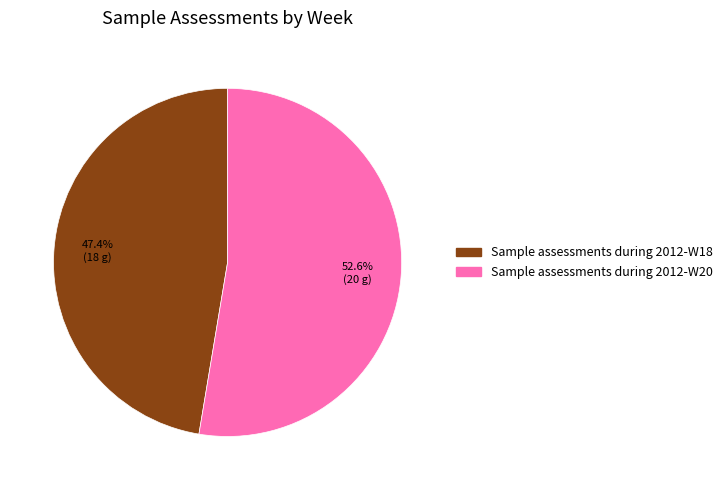

True or false: Sample assessments during 2012-W18 accounts for 42% of the total.

False